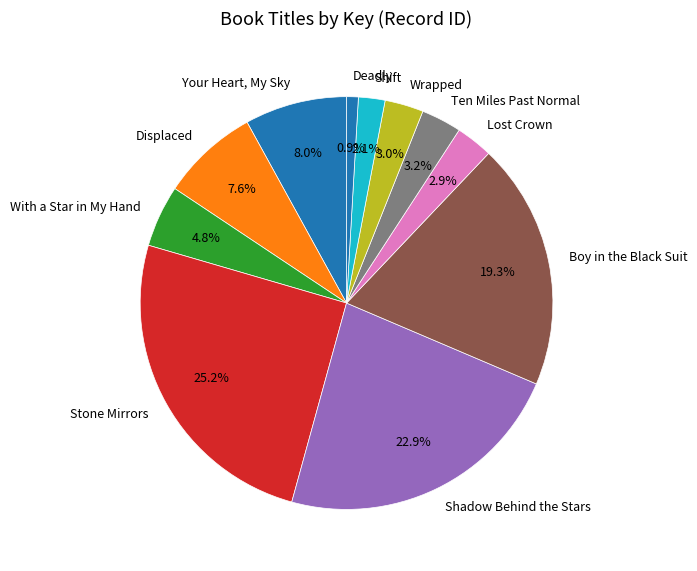

The Shadow Behind the Stars slice represents 28% of the pie. True or false?

False